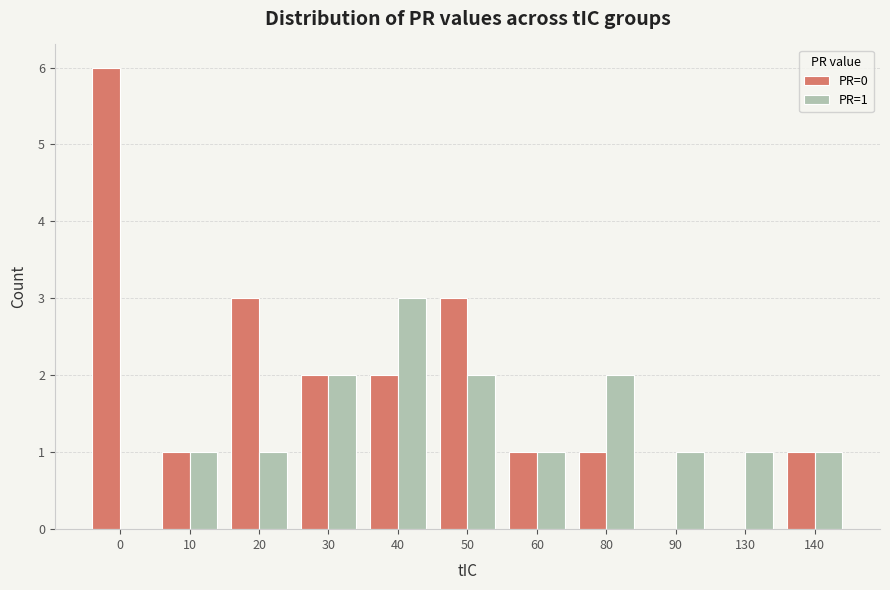

True or false: PR=1 has a value of 2 at 50.

True